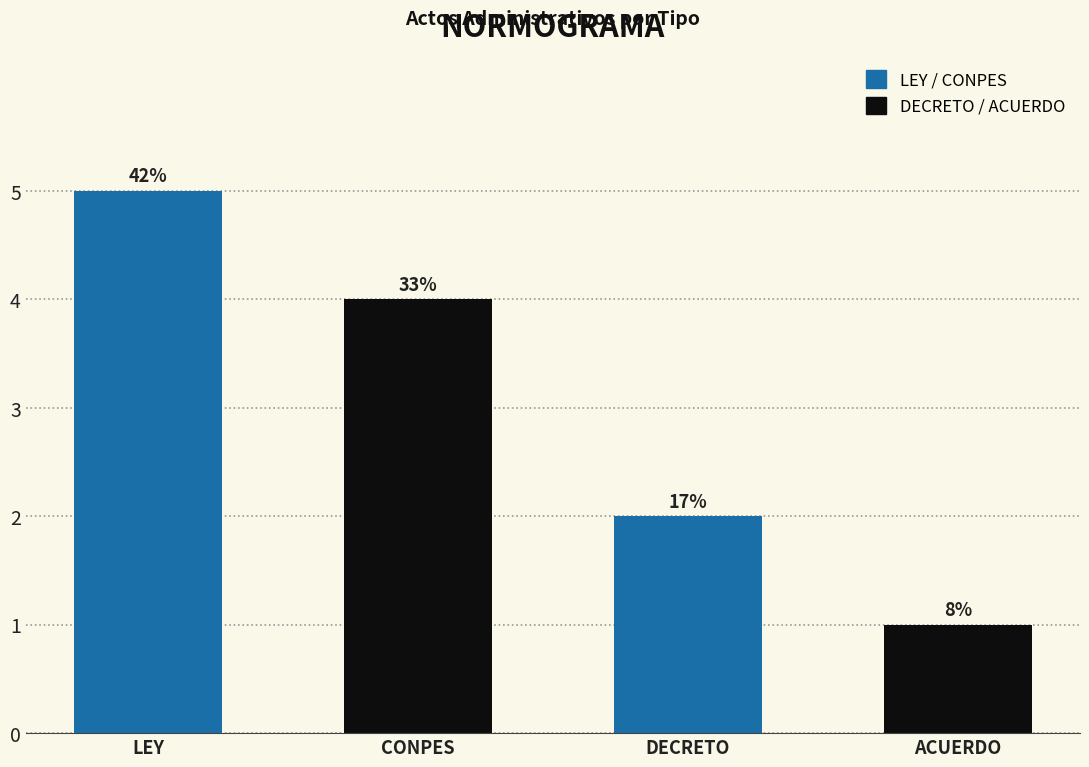

What is the difference between the maximum and minimum values?

4